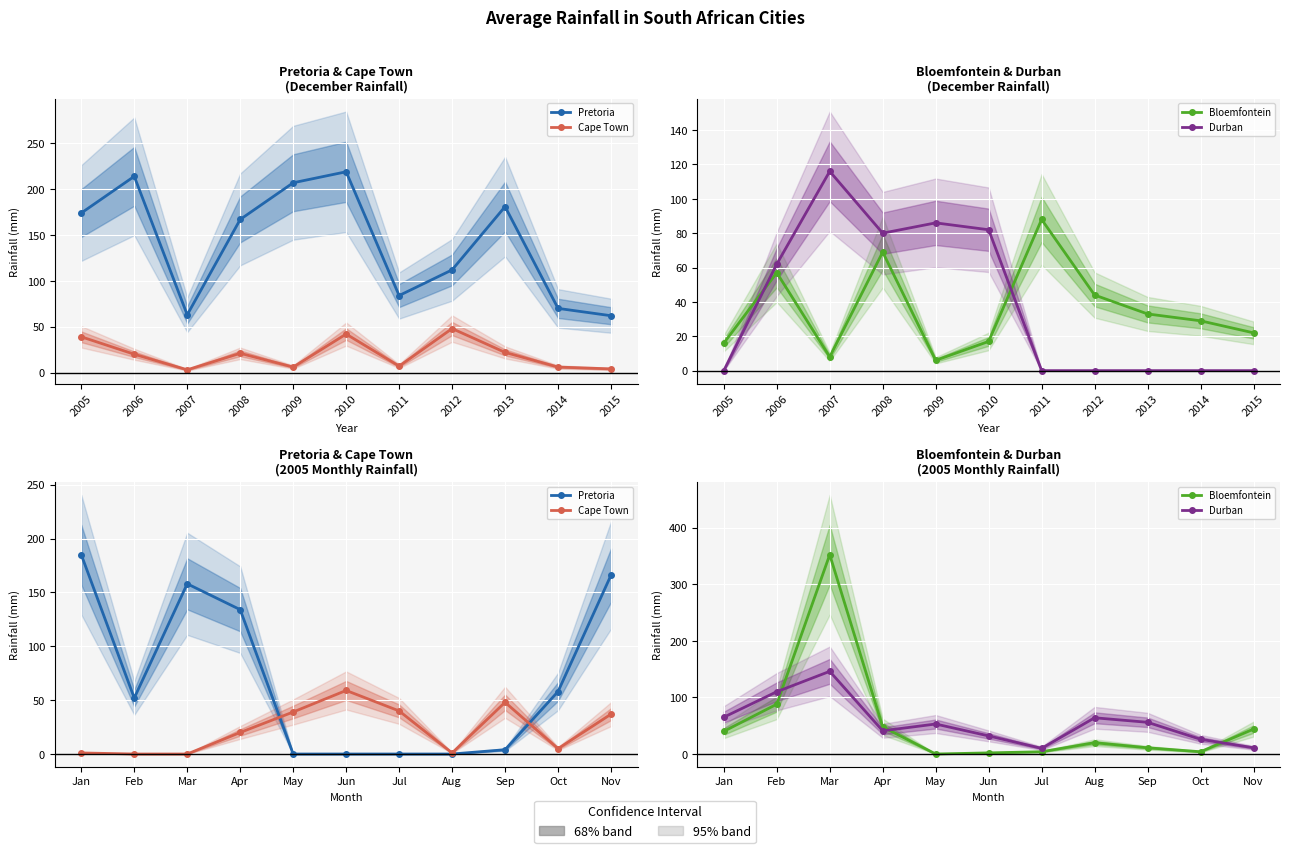

What are all the series names shown in the legend?

Pretoria, Cape Town, Bloemfontein, Durban